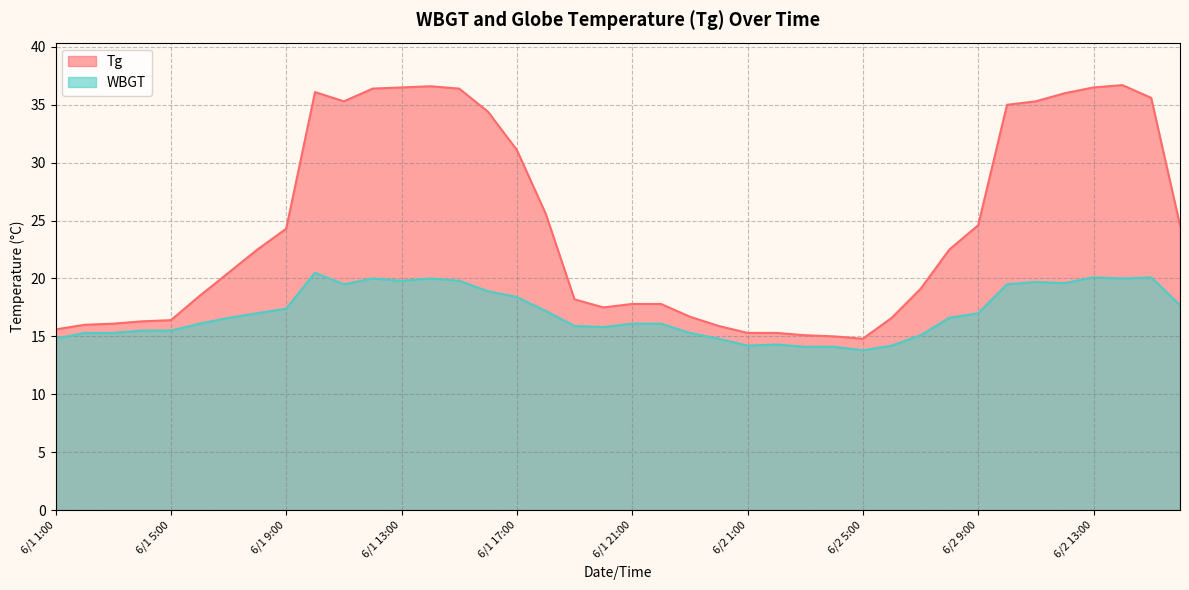

Which series has the largest total across all categories?

Tg